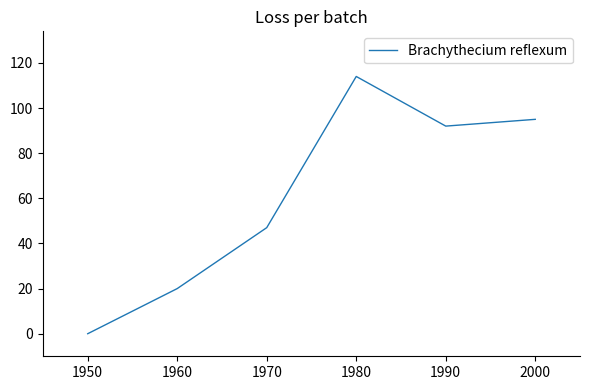

Is it true that the value at 1970 is 204?

False